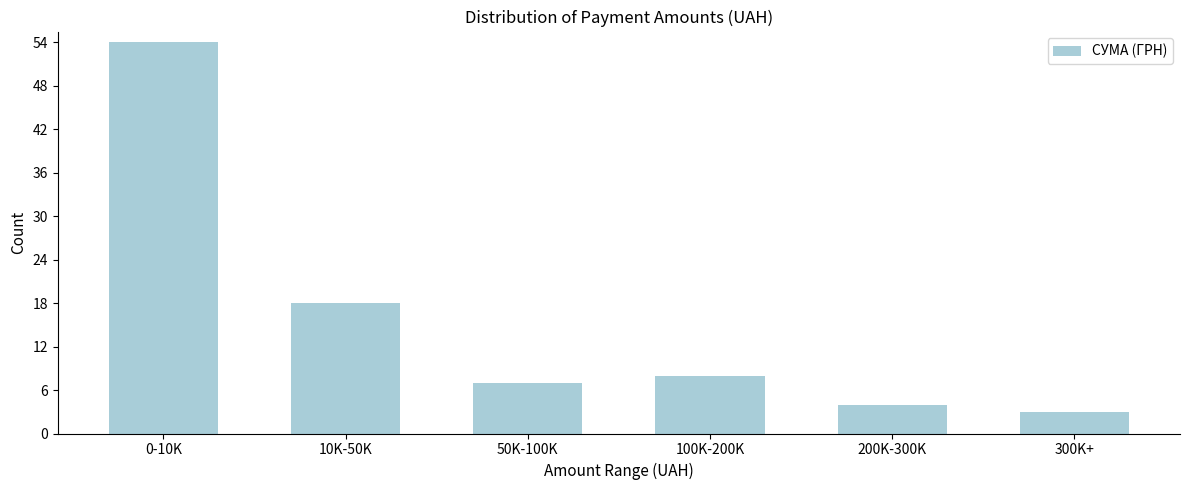

Reading right to left, what are all the values shown in this chart?

300K+=3	200K-300K=4	100K-200K=8	50K-100K=7	10K-50K=18	0-10K=54